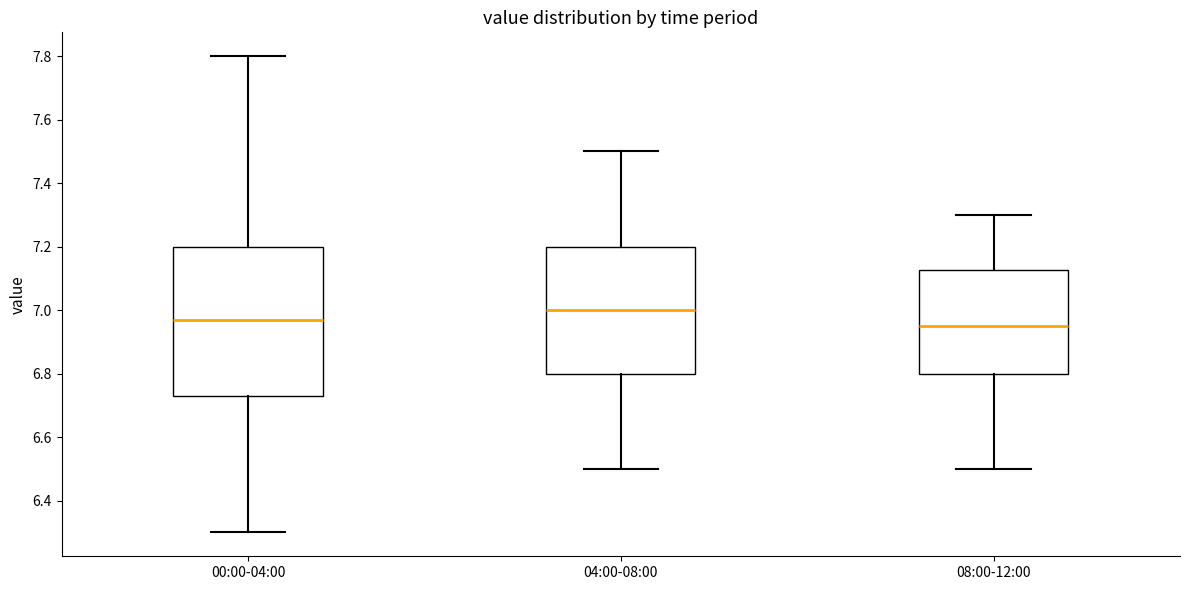

Which box is the tallest, from its lower edge to its upper edge?

00:00-04:00